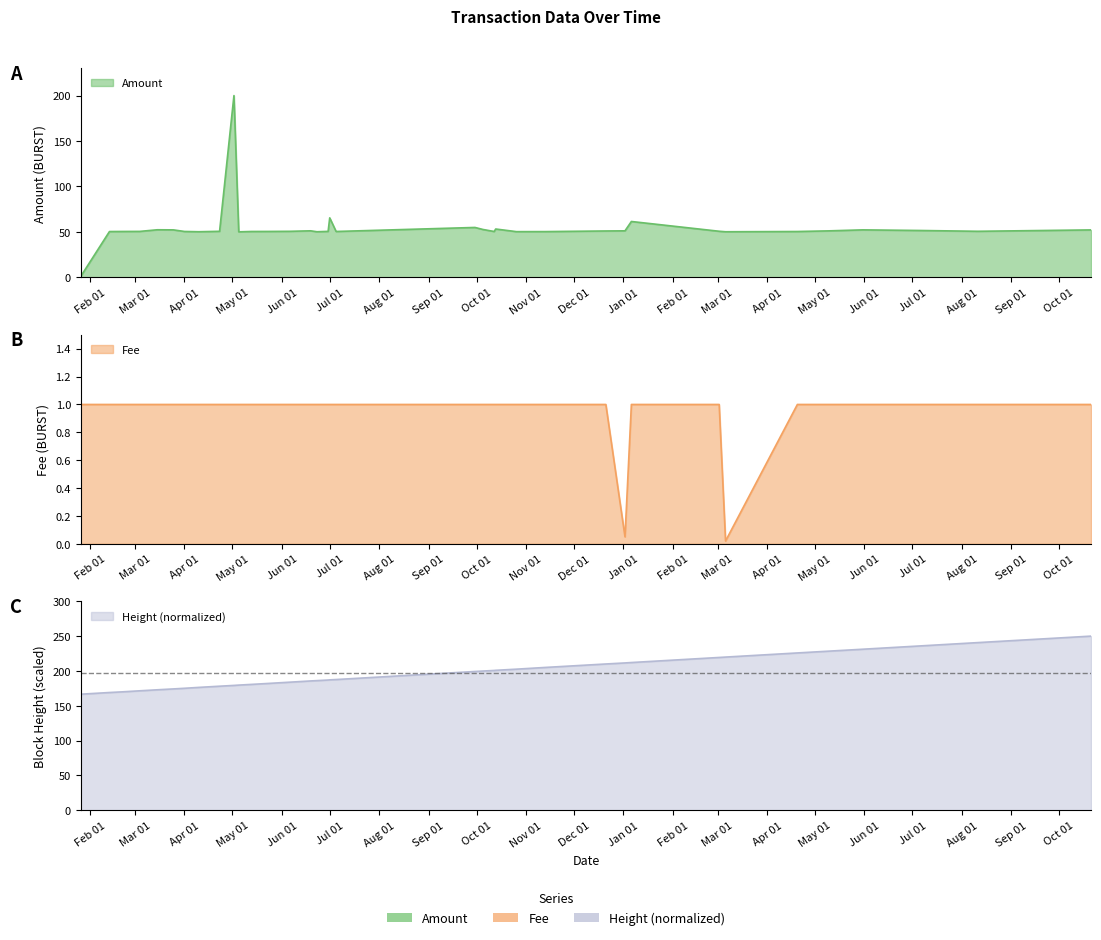

Between 2018-04-23 and 2019-03-02, which series saw the biggest shift?

Height (normalized)